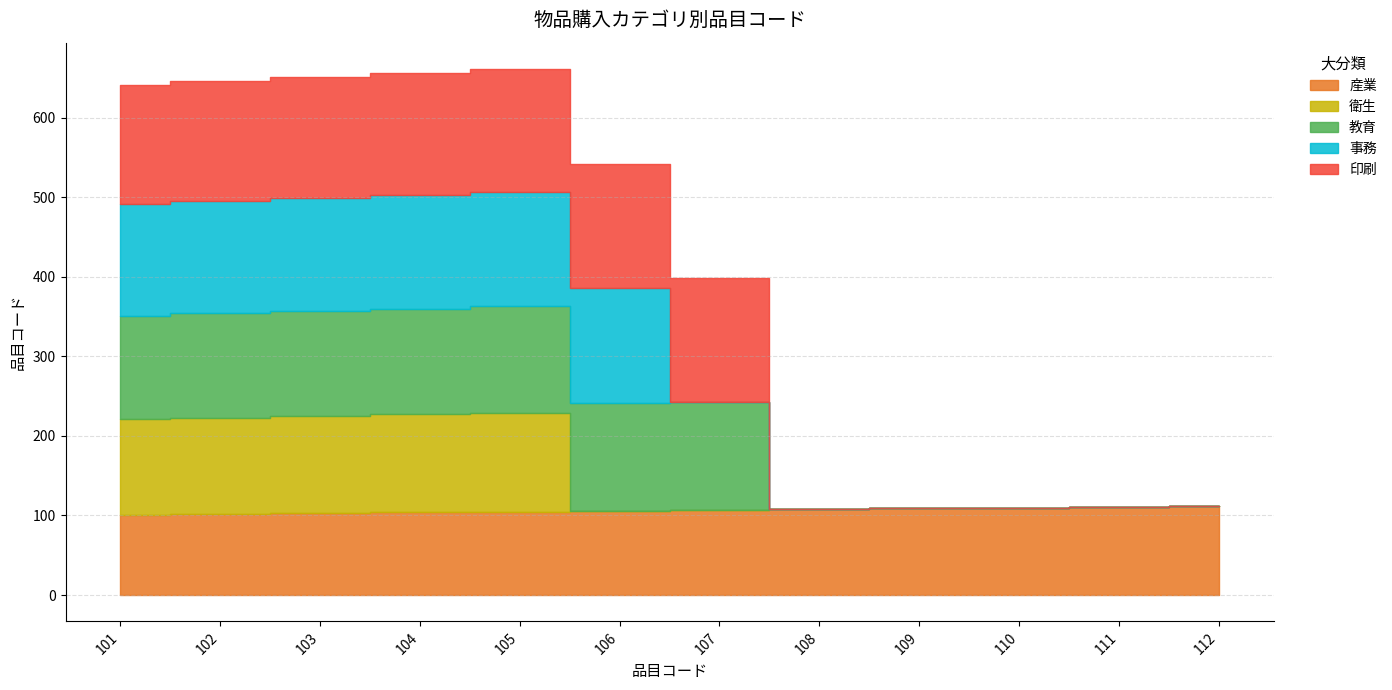

True or false: 事務 and 教育 cross at least once.

True